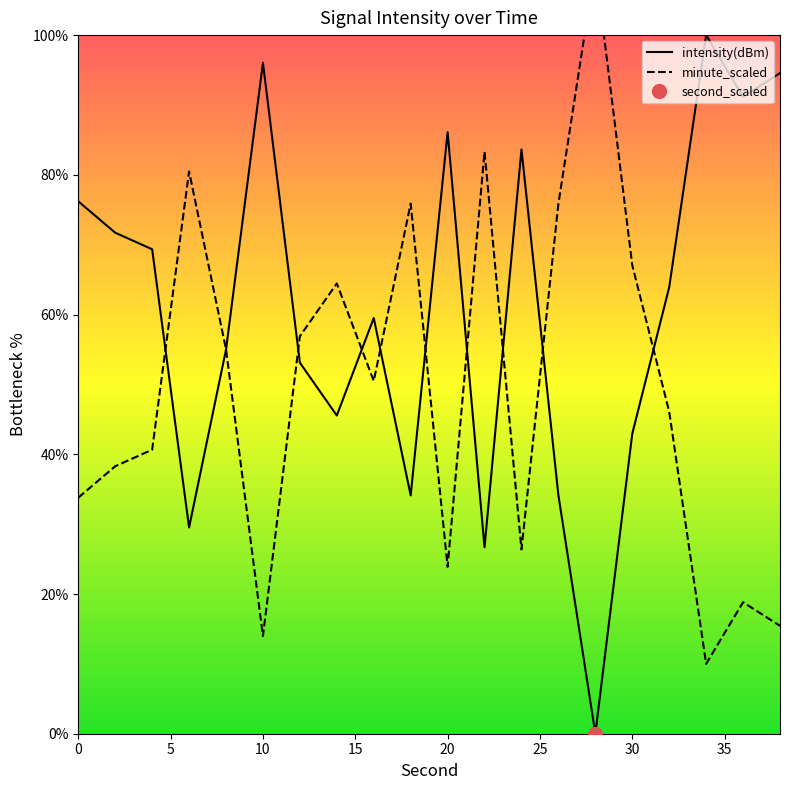

What is the maximum value for intensity(dBm)?

100.0